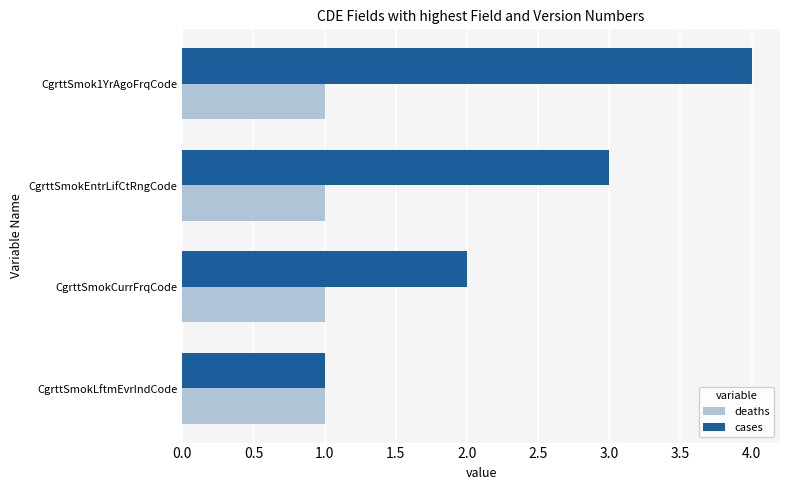

What is the sum of all cases values?

10